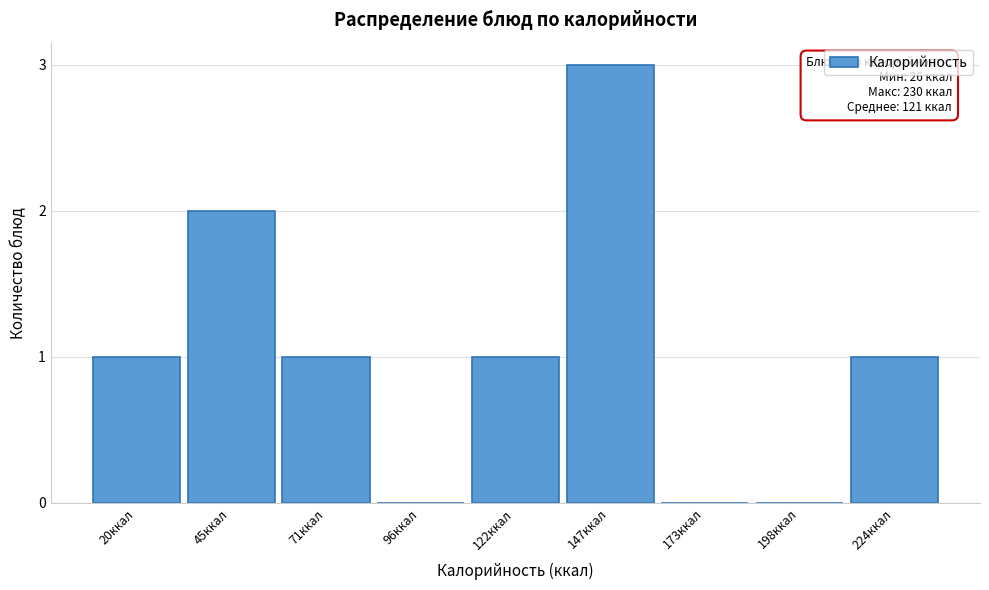

Reading right to left, list all the values displayed in this chart.

224ккал=1	198ккал=0	173ккал=0	147ккал=3	122ккал=1	96ккал=0	71ккал=1	45ккал=2	20ккал=1